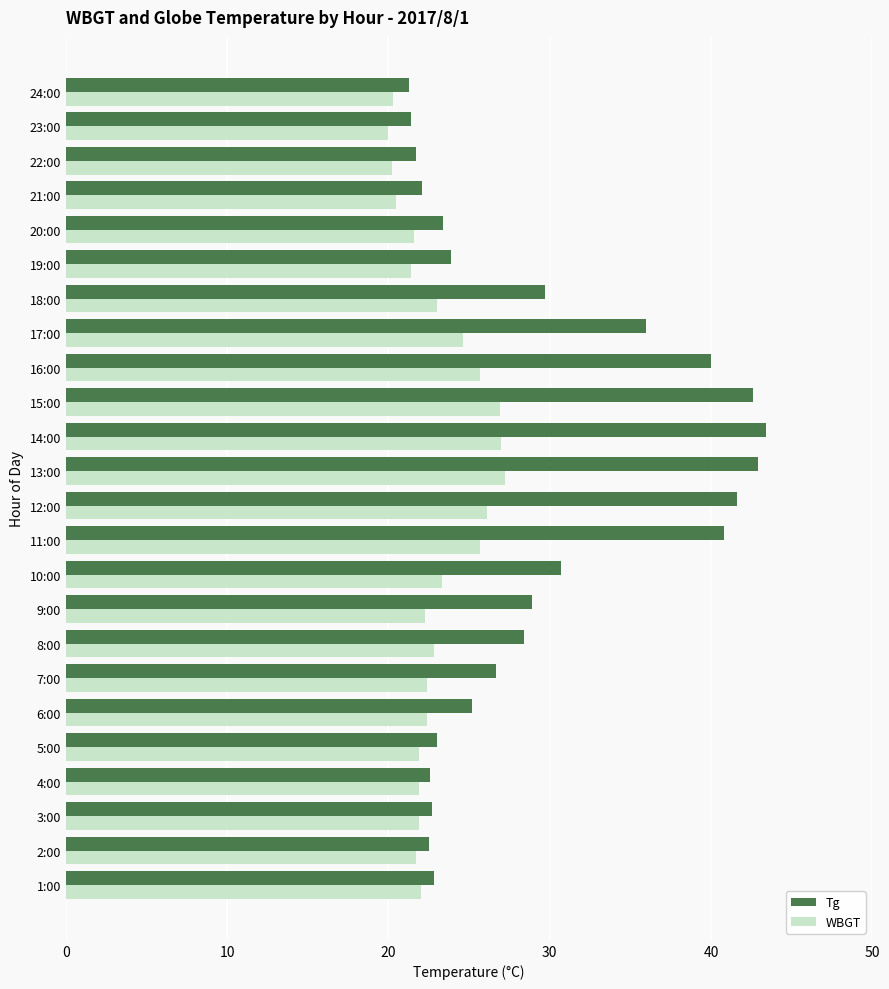

Where is Tg nearest to the value 32?

10:00